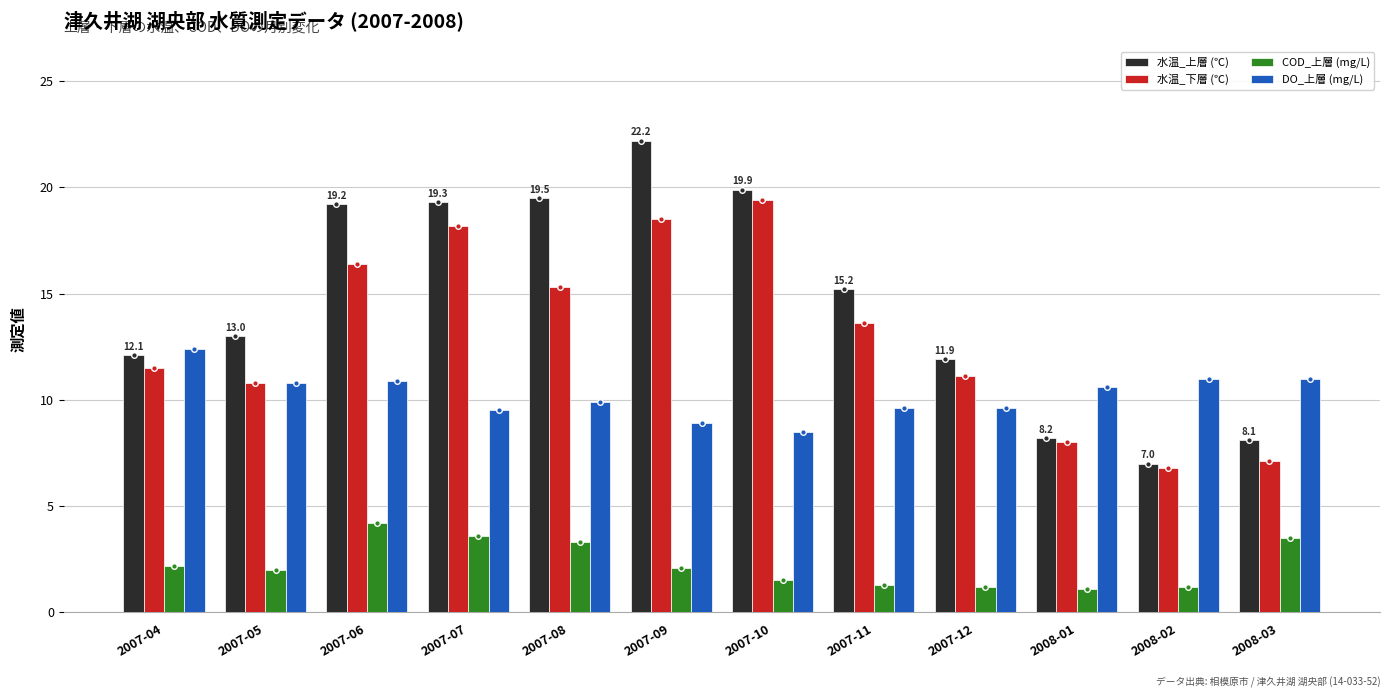

What is the difference between the maximum and minimum values in the 水温_上層 (℃) series?

15.2